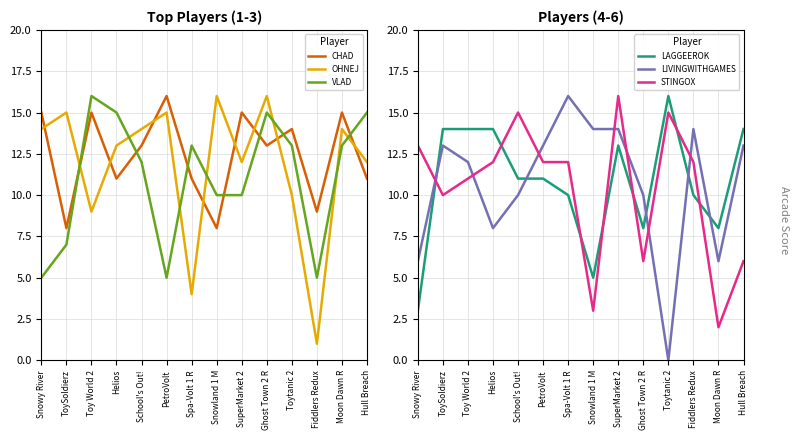

The value of LAGGEEROK at Ghost Town 2 R is 8. True or false?

True